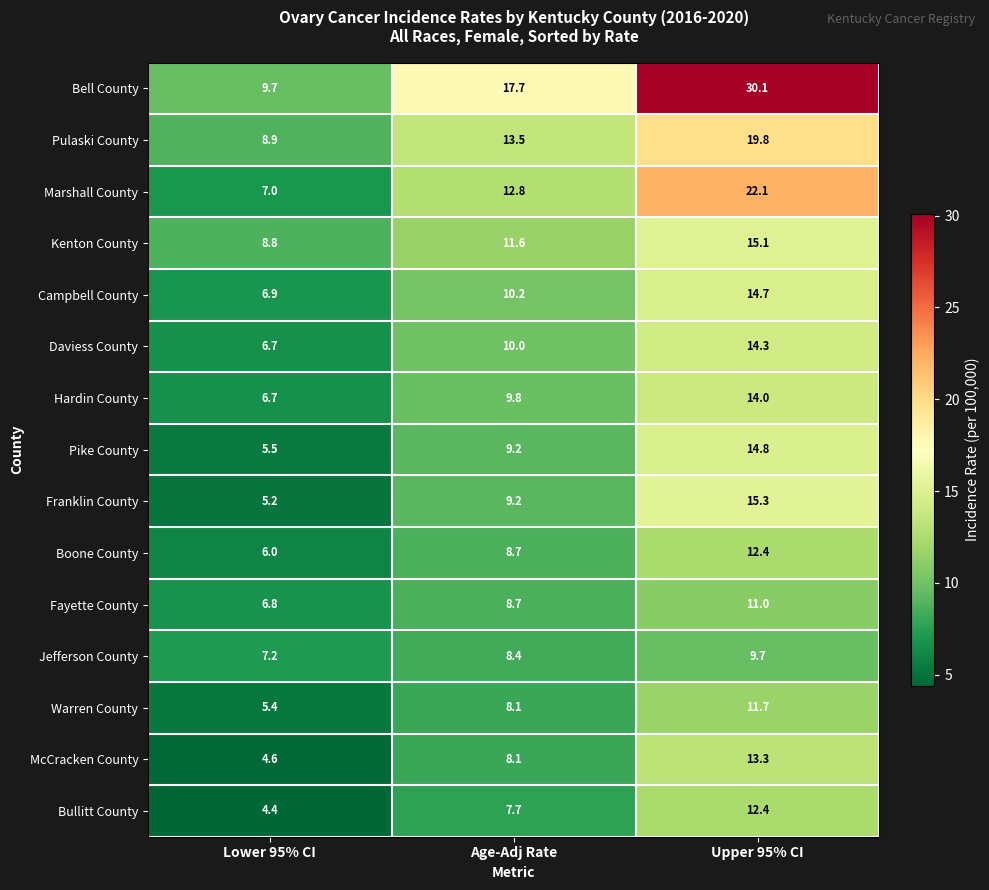

How many distinct data groups are displayed?

15